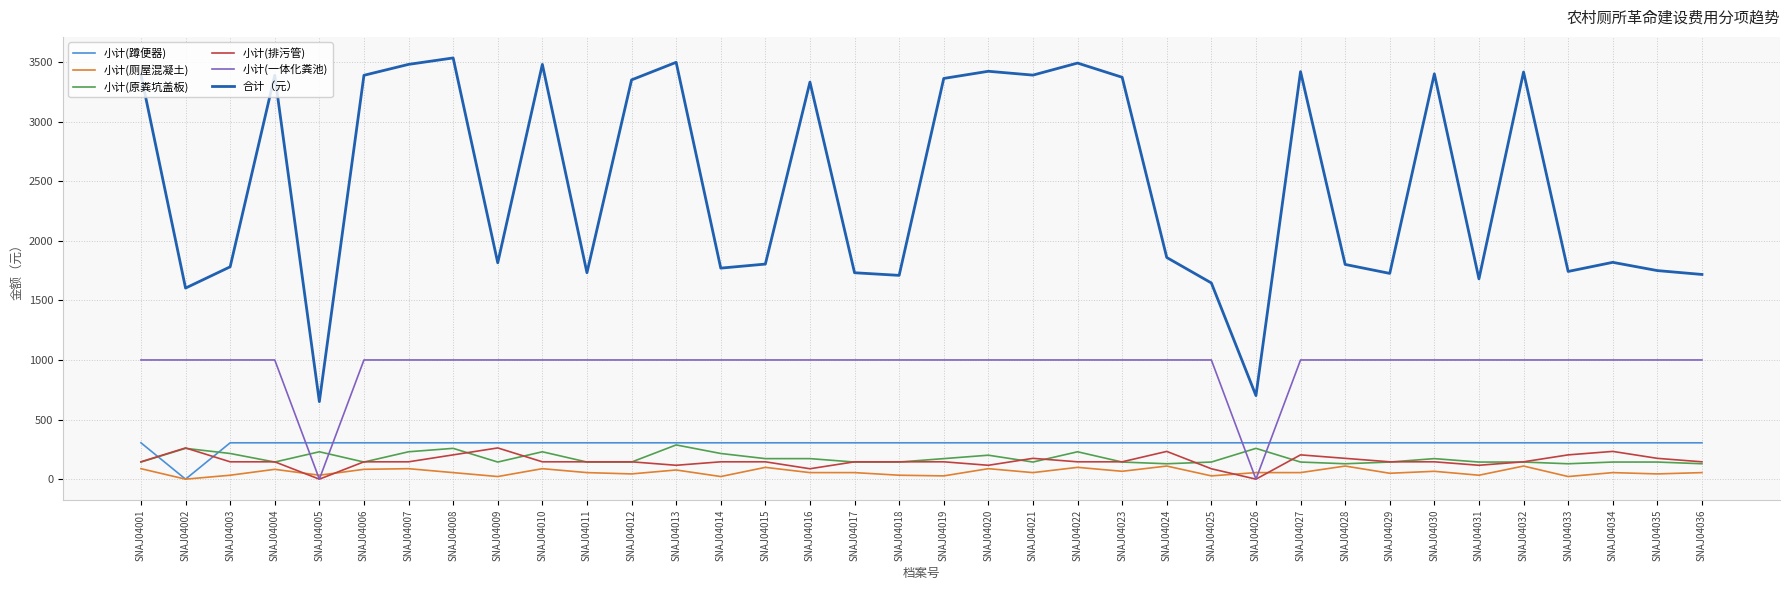

What is the spread (max minus min) of values at SNAJ04034?

1764.1